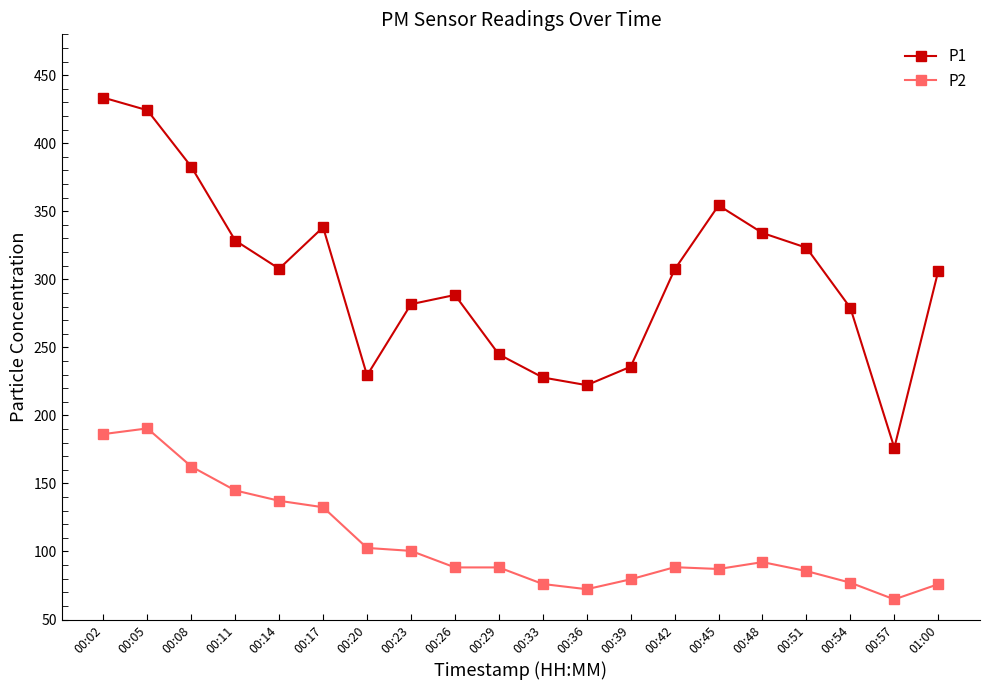

Does the chart have visible grid lines?

No